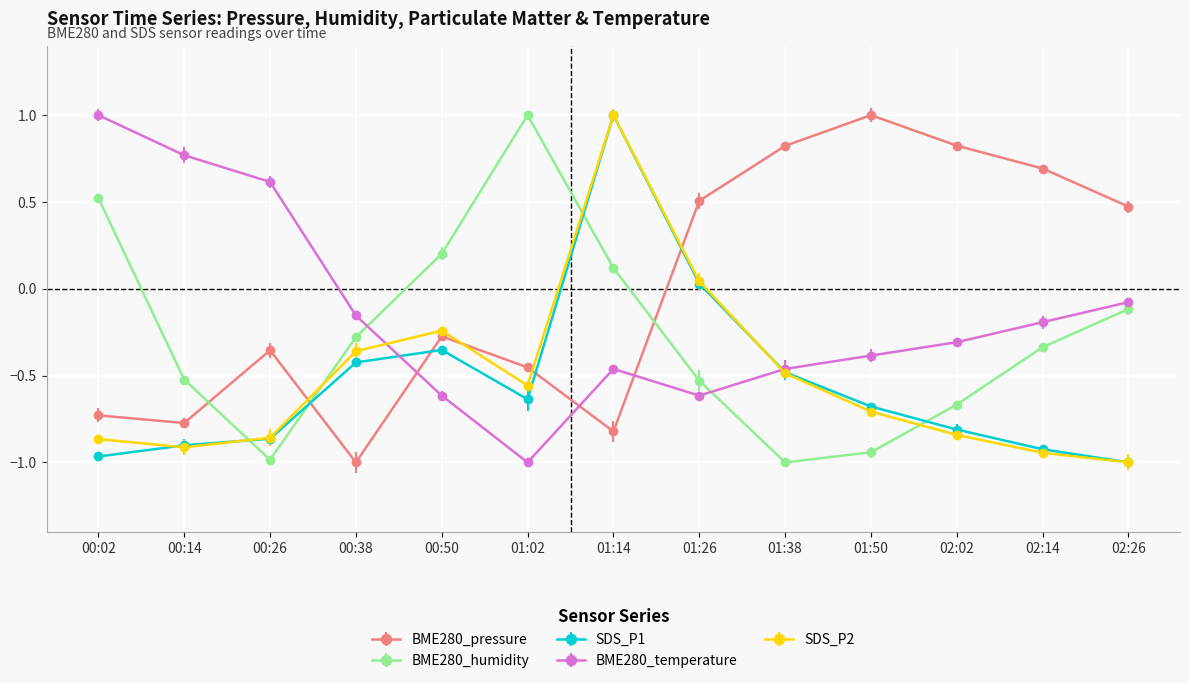

Between which two adjacent categories do SDS_P2 and BME280_temperature first intersect?

00:38 and 00:50